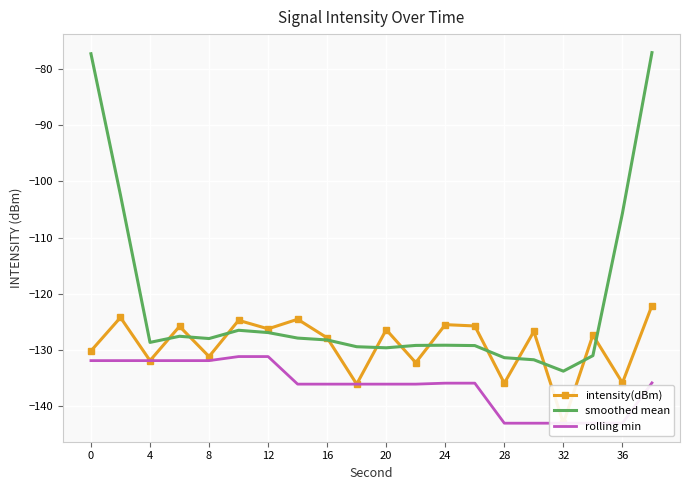

What is the value of the intensity(dBm) point at the 5th from the left?

-131.2